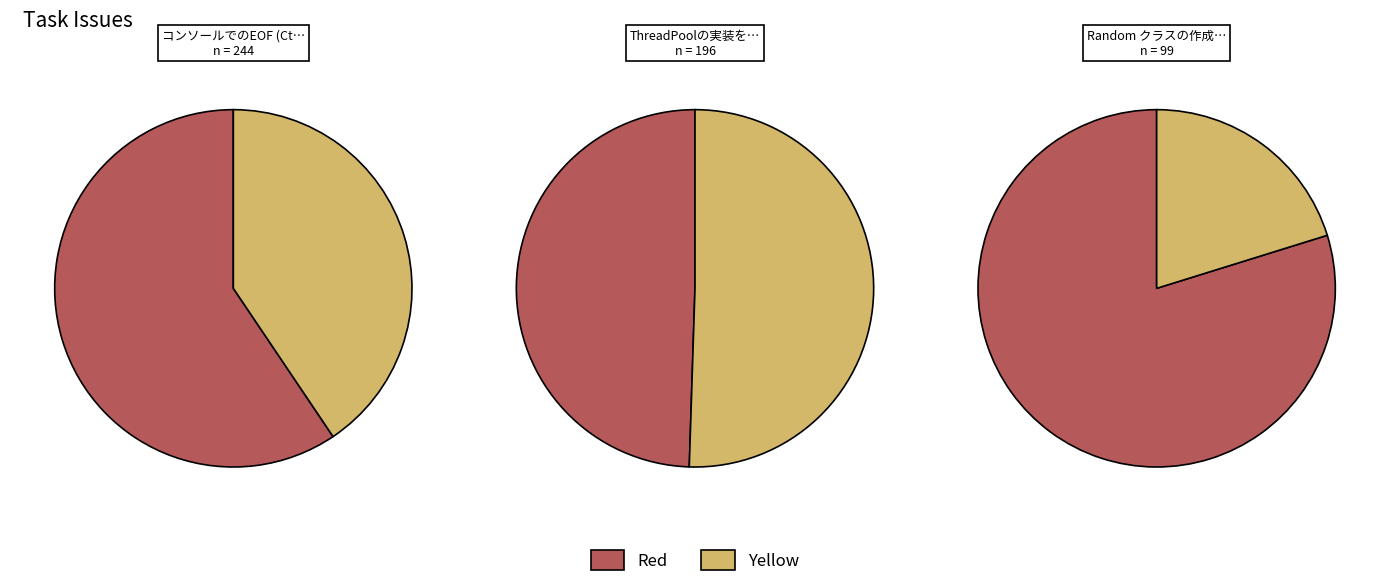

True or false: コンソールでのEOF (Ctrl+Z) 入力の挙動を調査する accounts for 45% of the total.

True